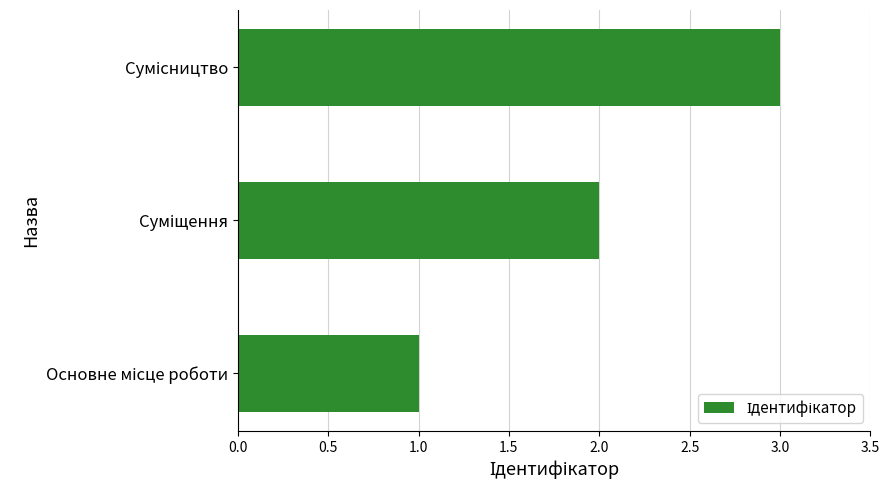

What is the maximum value shown in the chart?

3